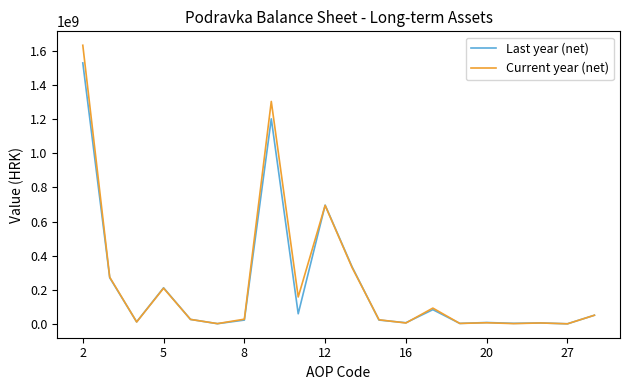

List the series in order of their peak value, lowest first.

Last year (net), Current year (net)